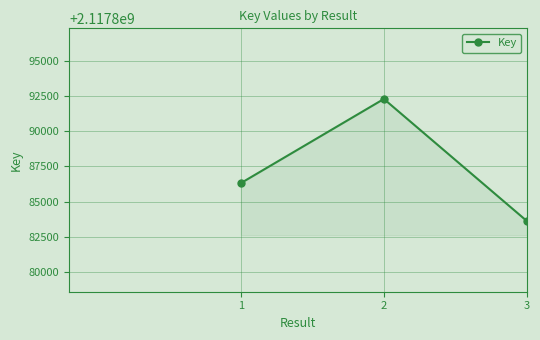

How many values are below 2117886321?

1